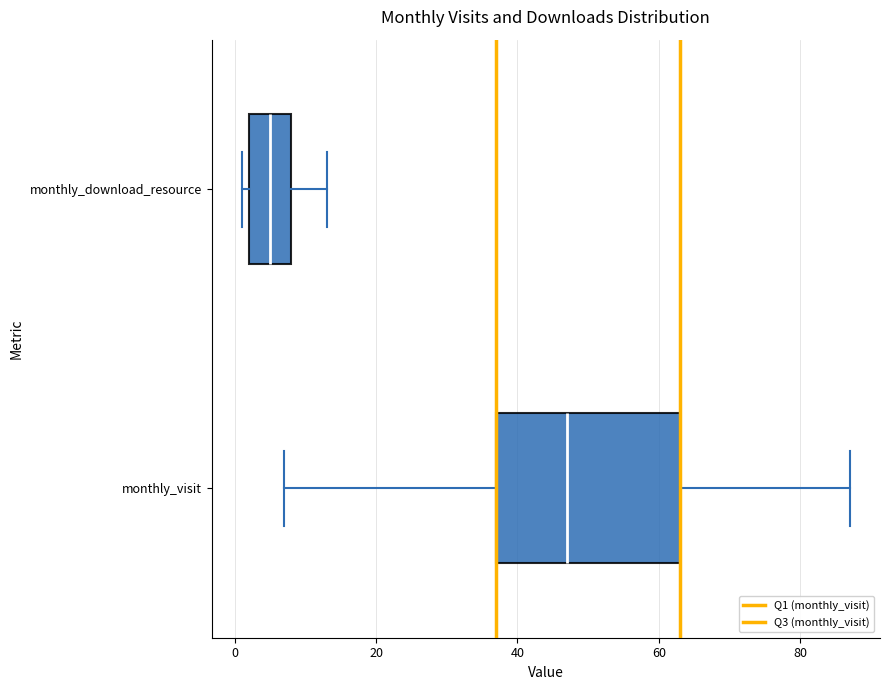

Which box is the widest, from its left edge to its right edge?

monthly_visit